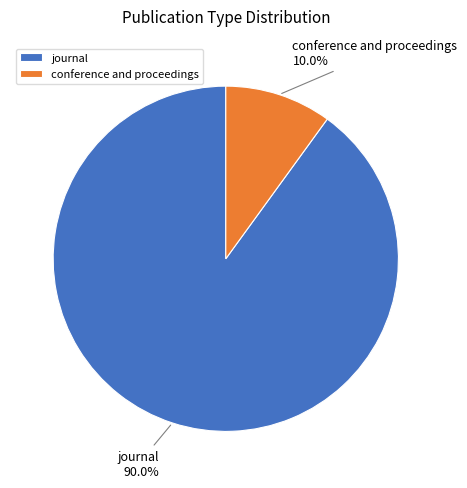

What is the ratio of the value at journal to the value at conference and proceedings?

9.0